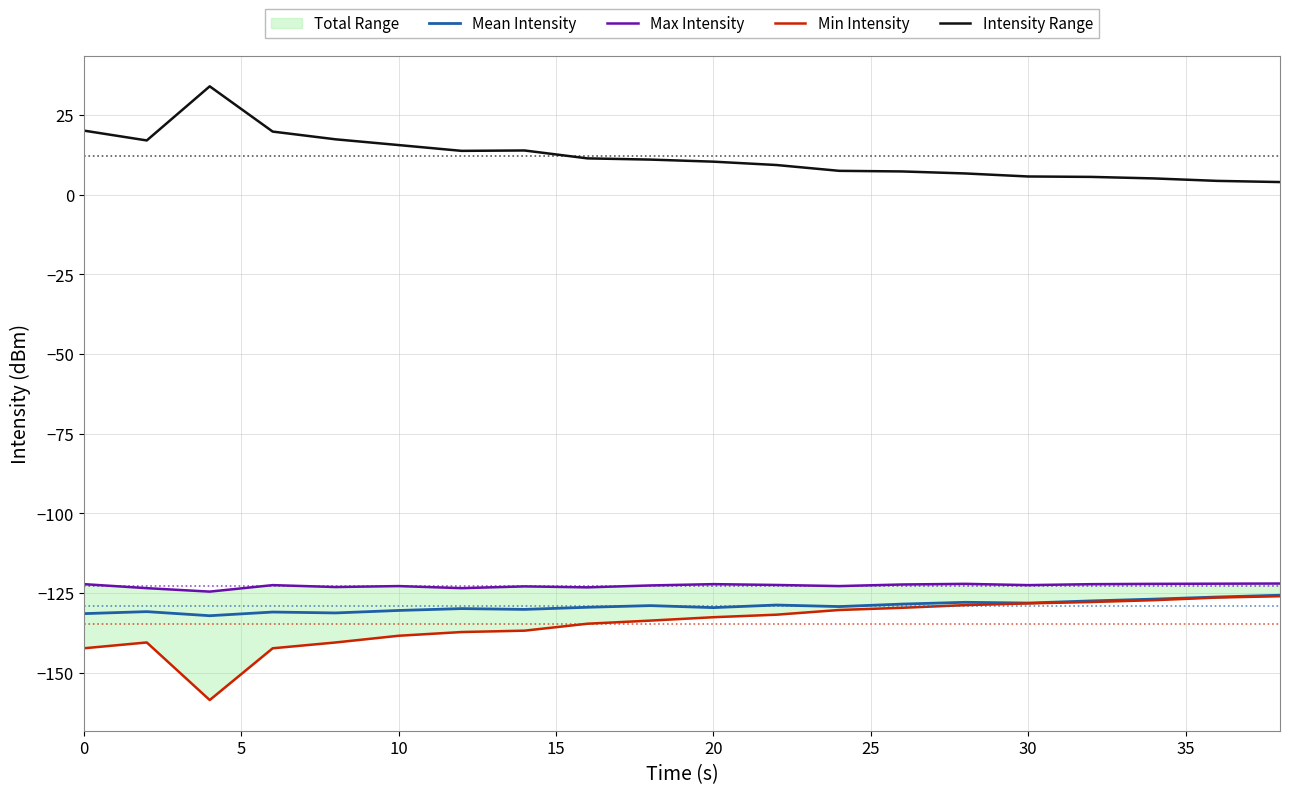

What is the maximum value for Mean Intensity?

-125.7